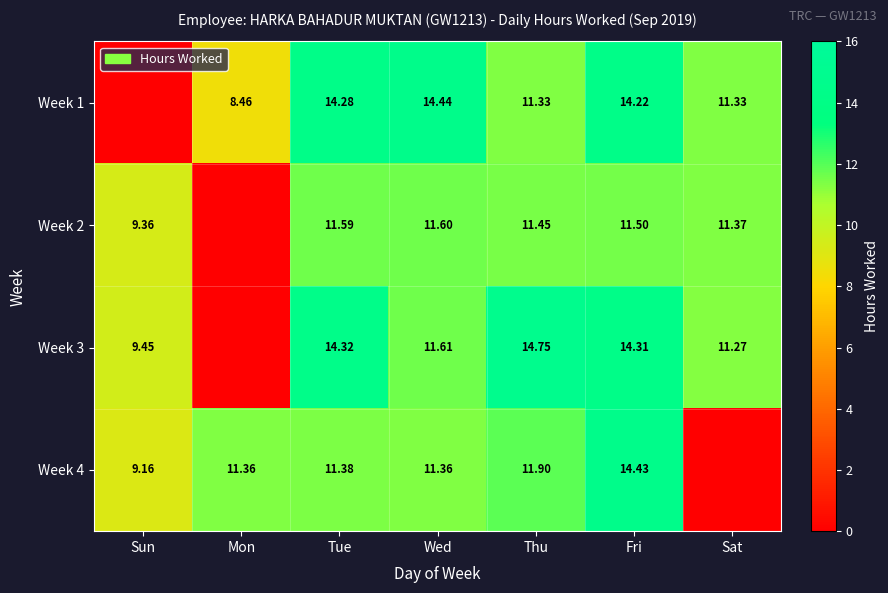

How many values in the Week 2 series exceed 11?

5